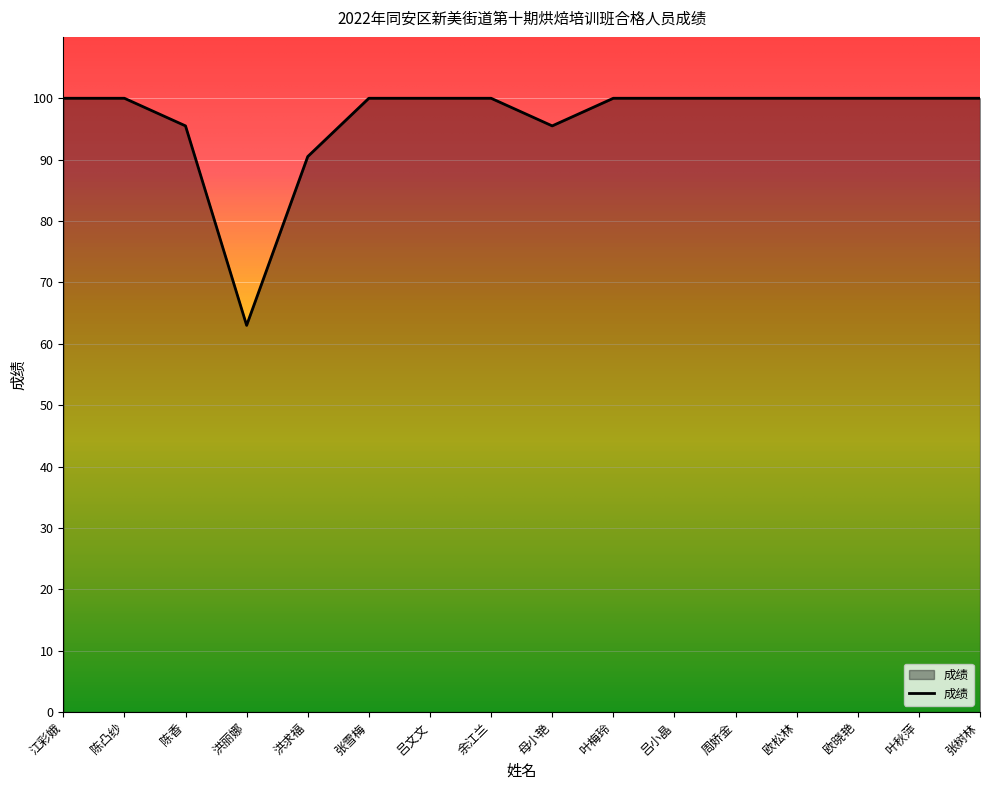

Does the chart display data point markers on the line(s)?

No